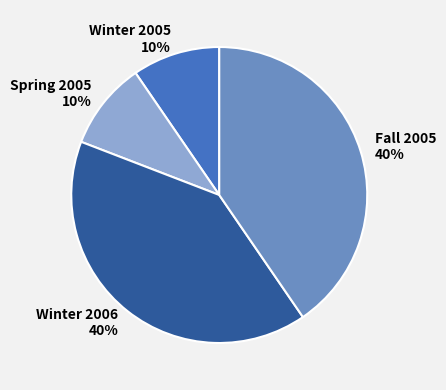

Count the number of slices in the pie.

4